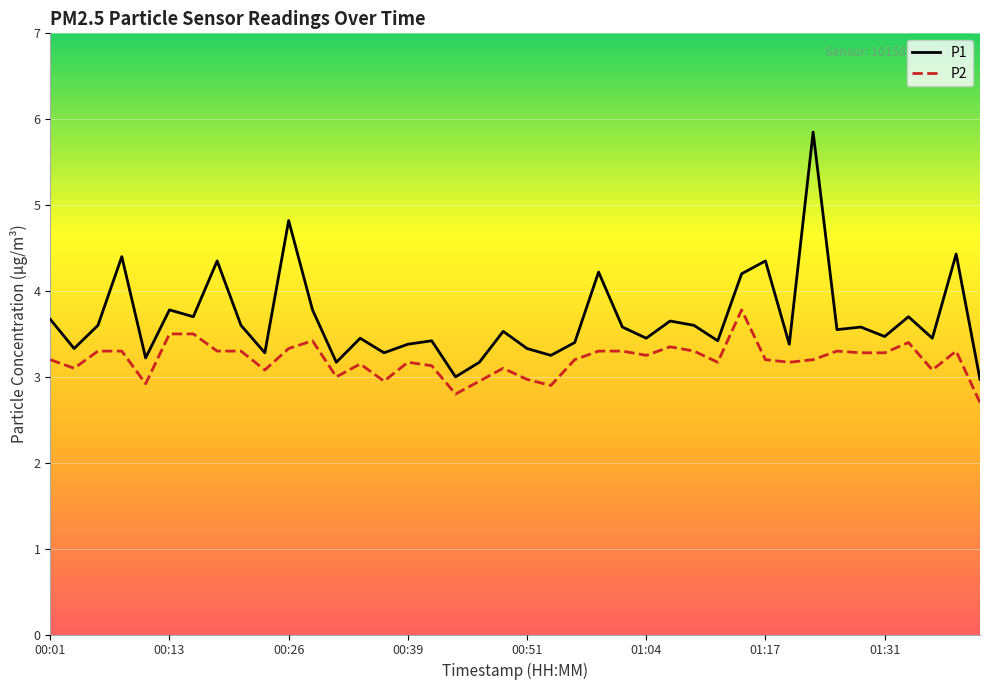

What are all the series names shown in the legend?

P1, P2